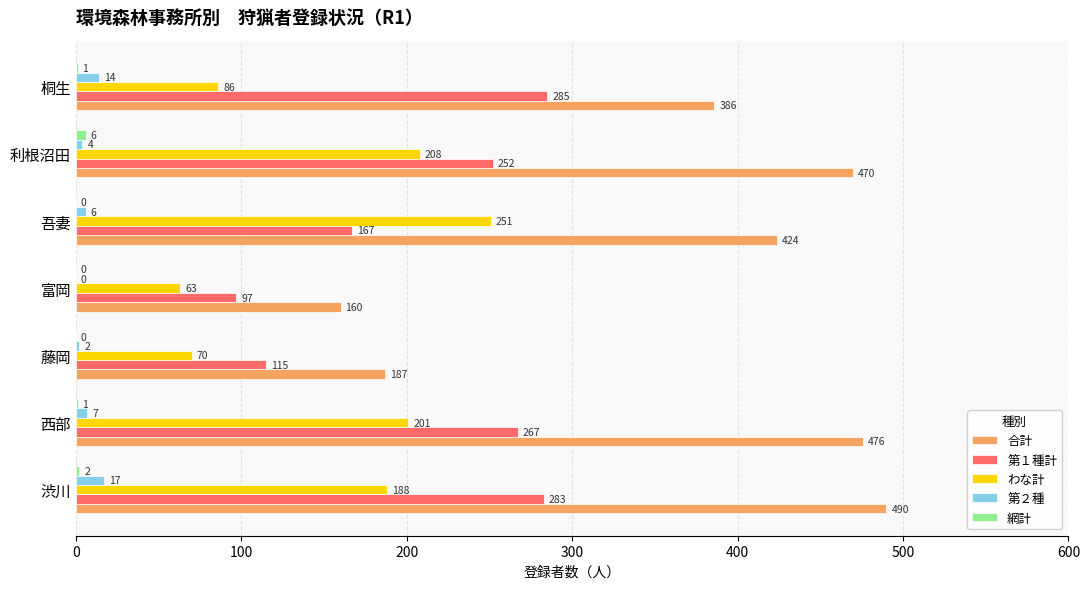

The value of 合計 at 西部 is 476. True or false?

True